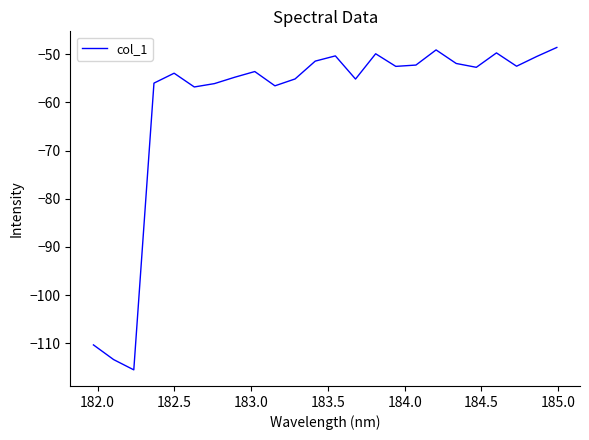

What is the difference between the maximum and minimum values?

66.9